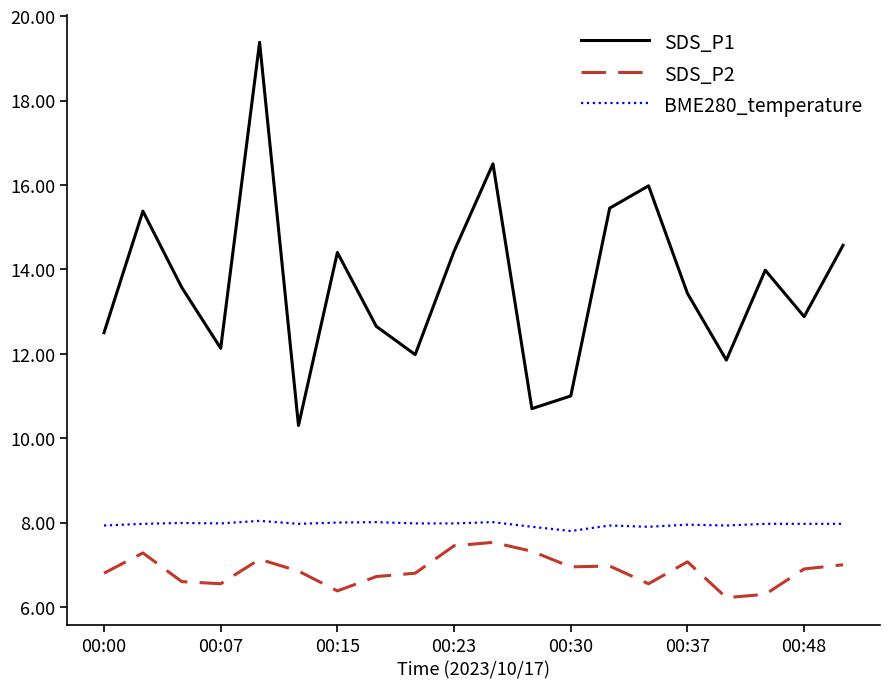

What is the difference between the maximum and minimum values in the SDS_P2 series?

1.3